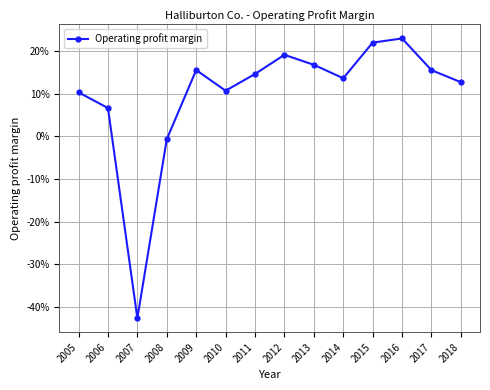

What is the change in value from 2006 to 2013?

+0.1